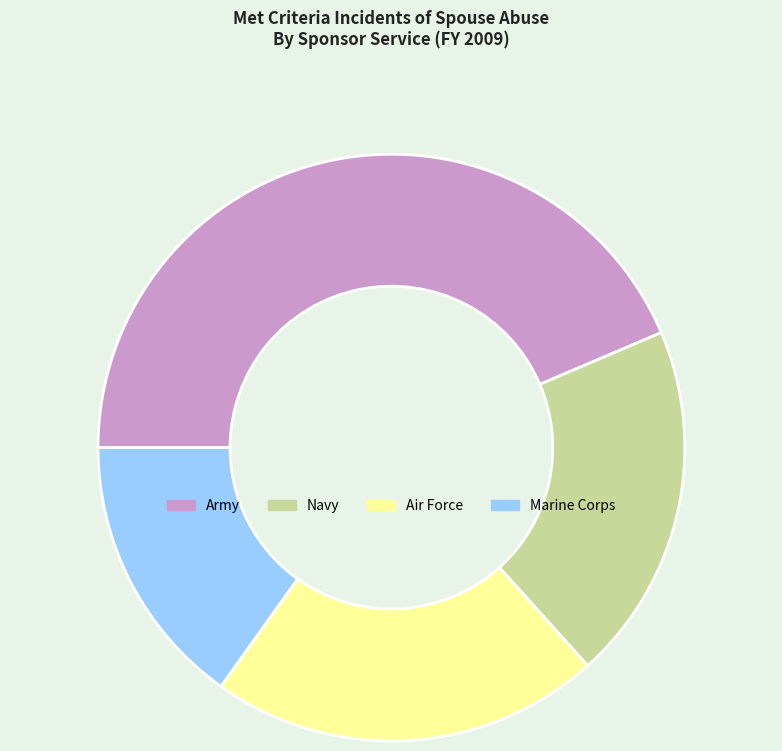

The Navy slice represents 32% of the pie. True or false?

False